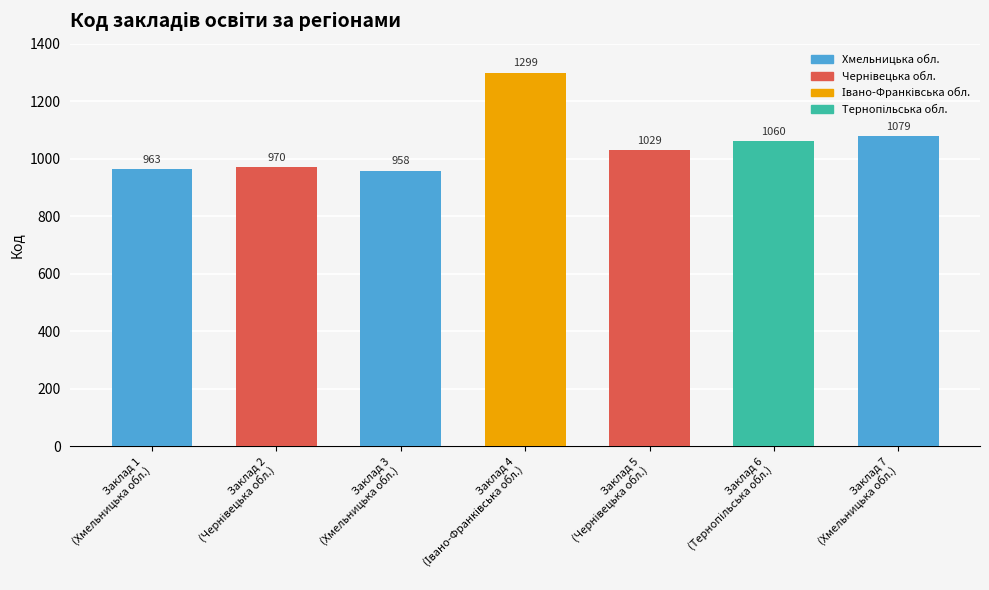

What is the smallest value displayed?

958